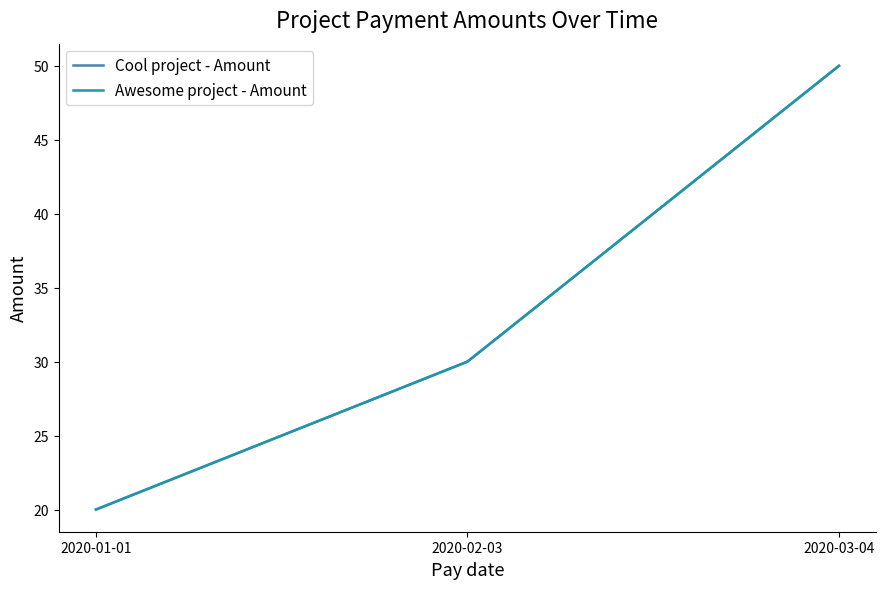

Which series changed the most between 2020-01-01 and 2020-02-03?

Cool project - Amount